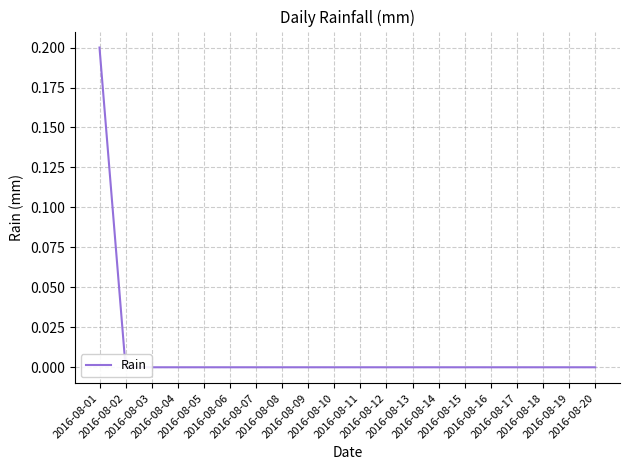

True or false: the data shows -0.1 at 2016-08-12.

False